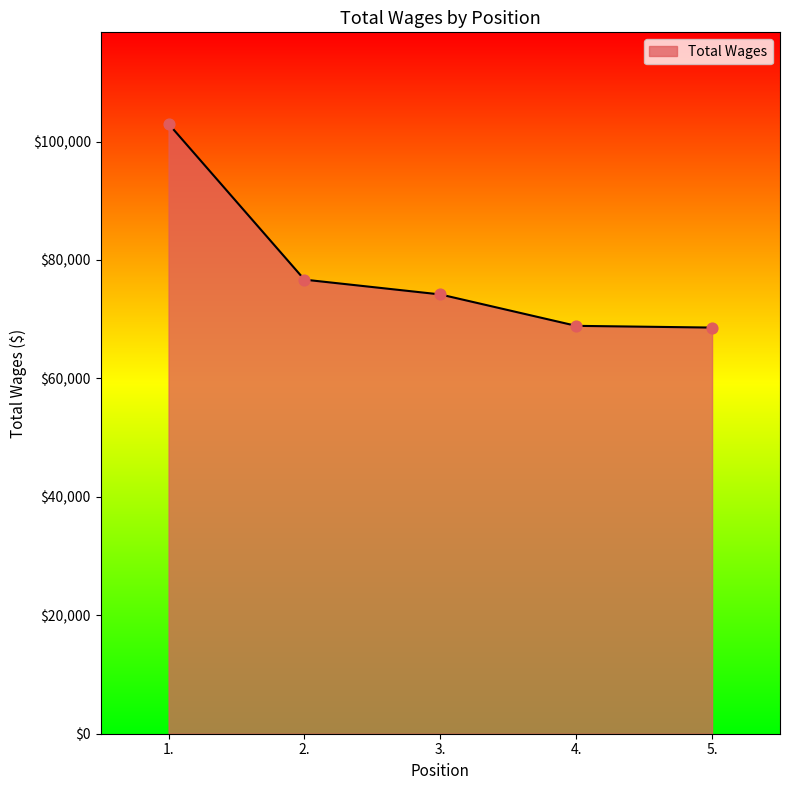

Between 1. and 3., which is larger?

1.